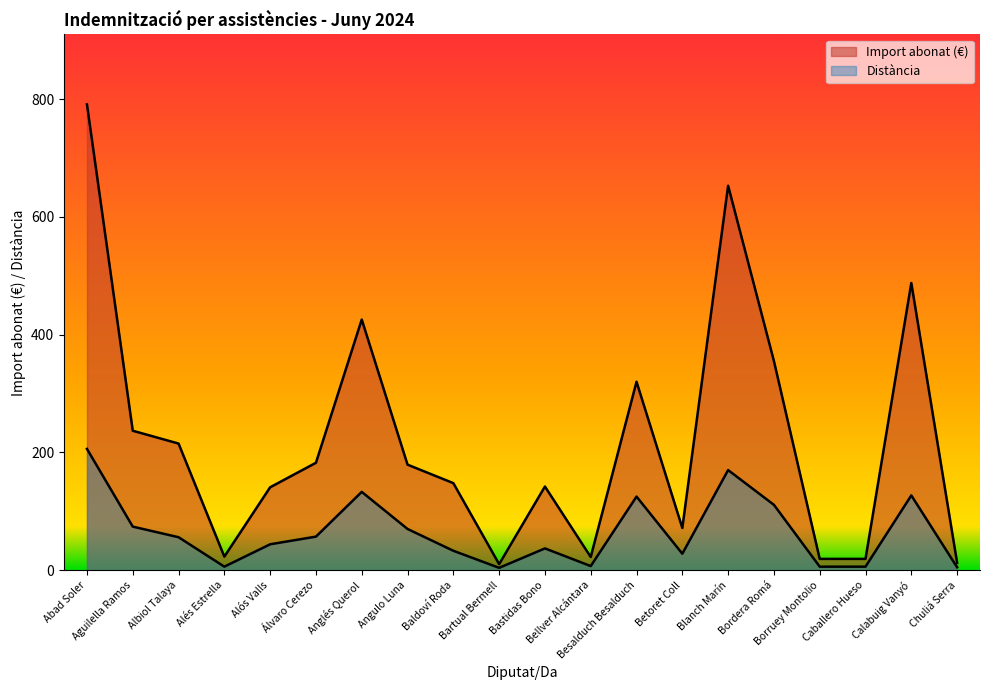

True or false: Distància has a value of 44.0 at Alós Valls.

True